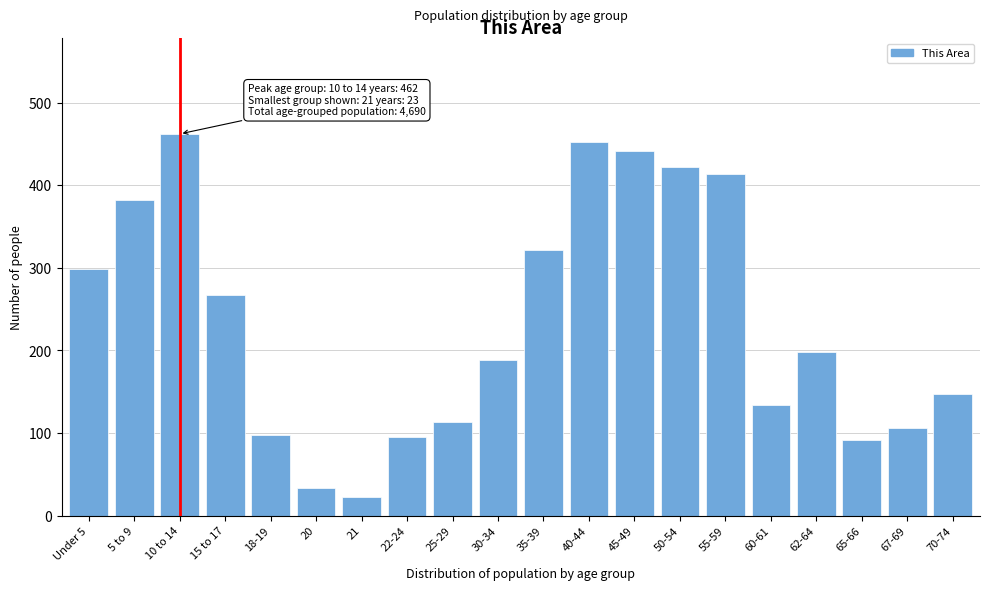

Reading left to right, what are all the values shown in this chart?

299	382	462	267	98	34	23	95	114	189	322	452	441	422	413	134	198	92	106	147